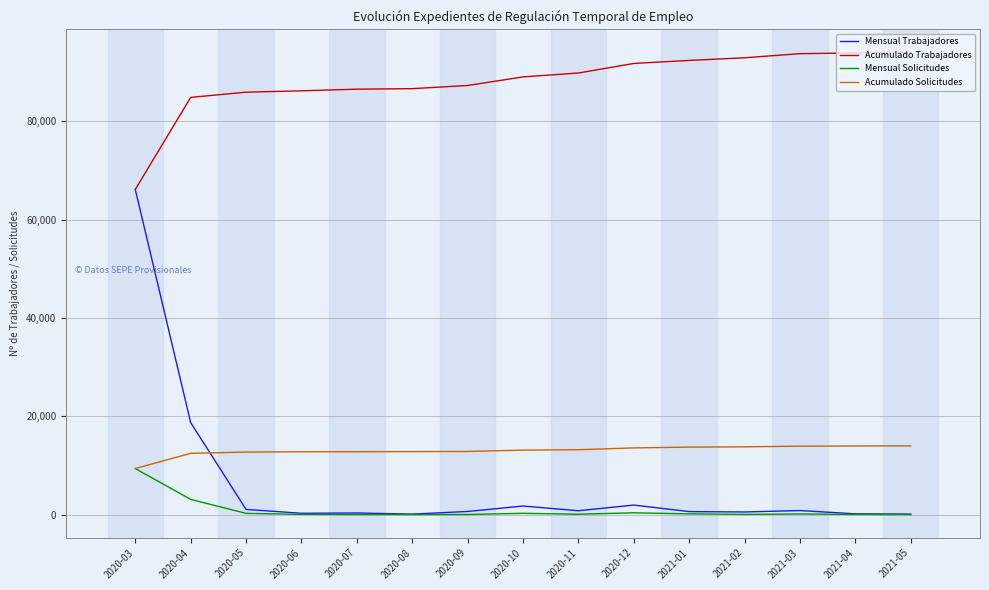

At which label does Mensual Solicitudes reach its peak?

2020-03